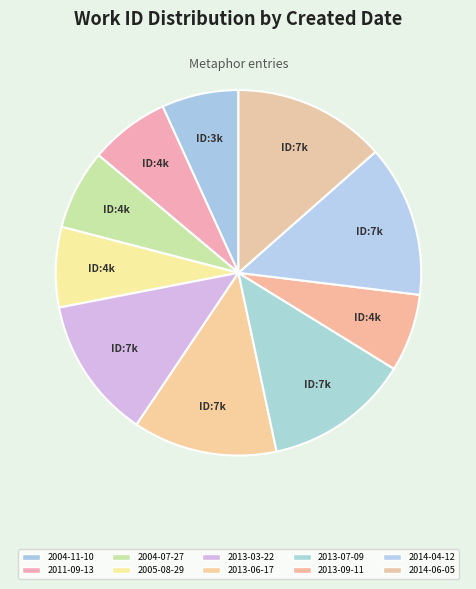

To the nearest percent, what is the difference between the 2014-04-12 and 2013-07-09 slice percentages?

1%